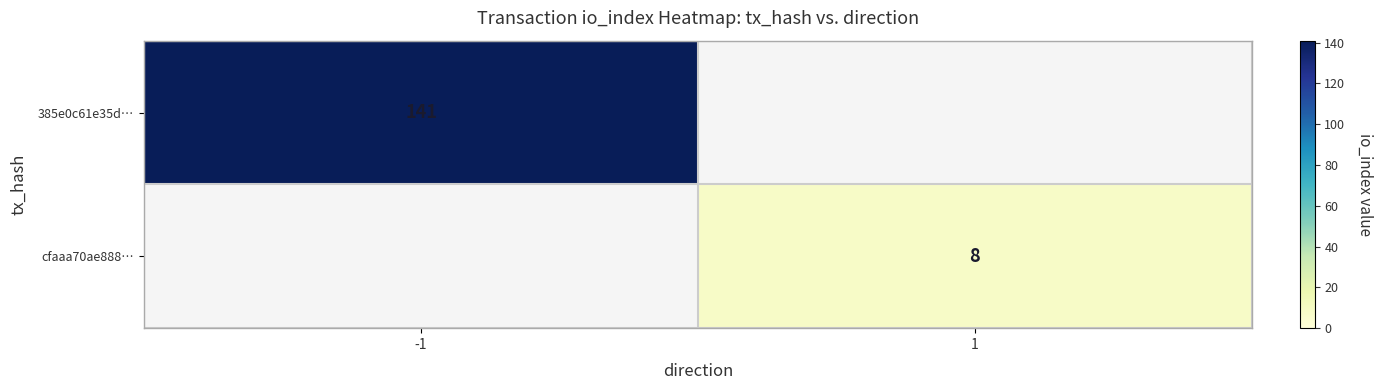

How many categories are shown in the chart?

2